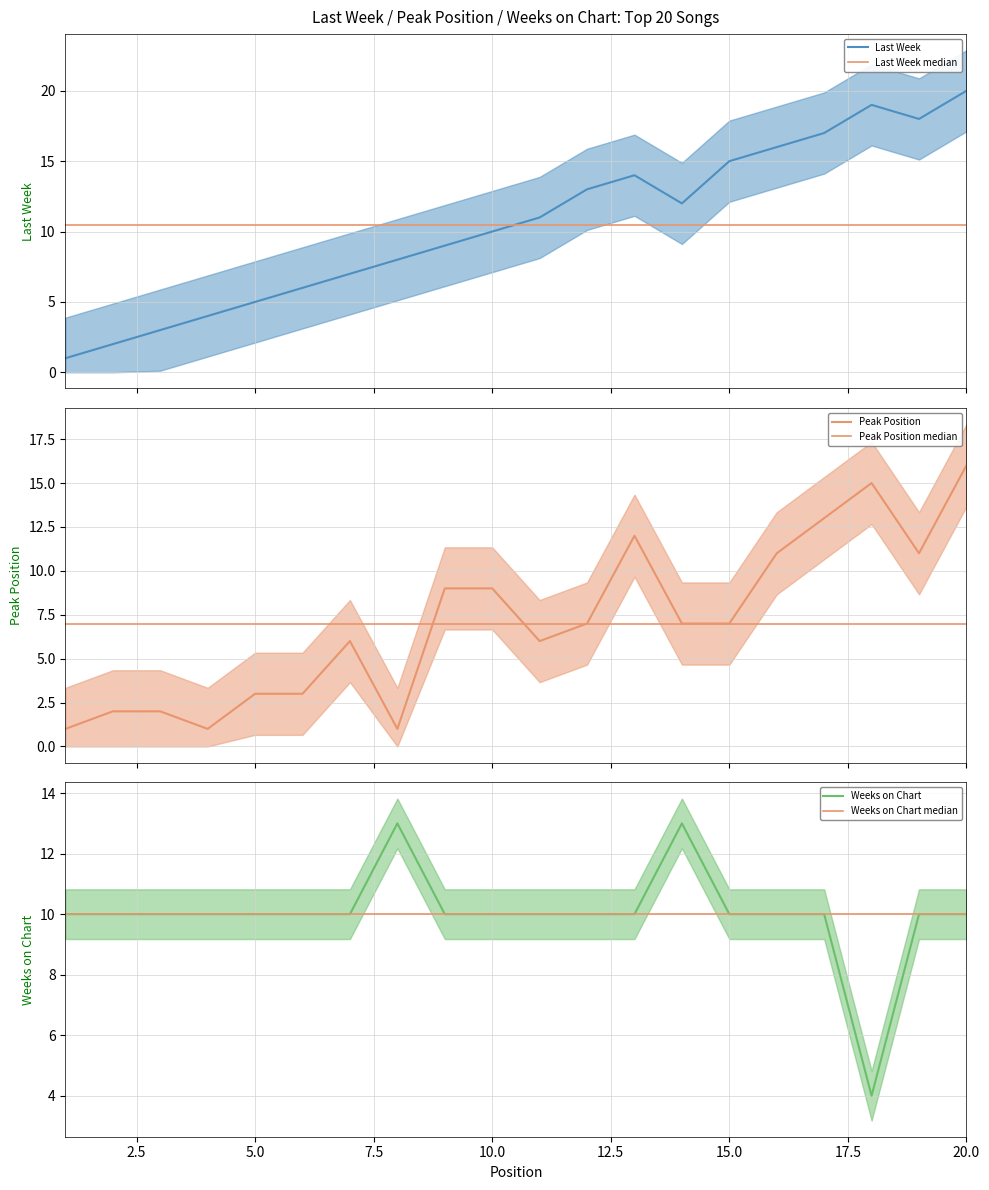

What is the maximum value for Last Week?

20.0